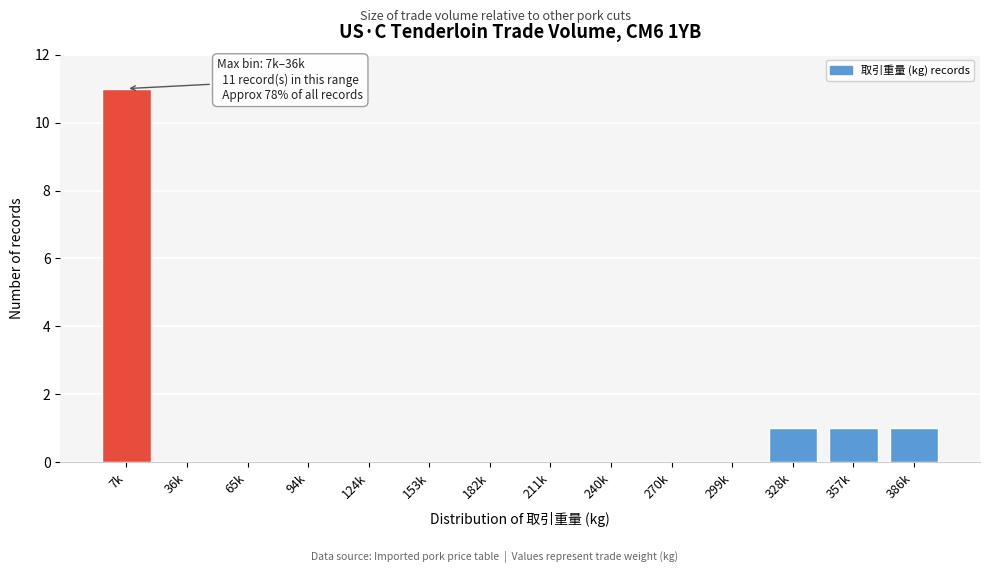

Reading right to left, list all the values displayed in this chart.

386k=1	357k=1	328k=1	299k=0	270k=0	240k=0	211k=0	182k=0	153k=0	124k=0	94k=0	65k=0	36k=0	7k=11